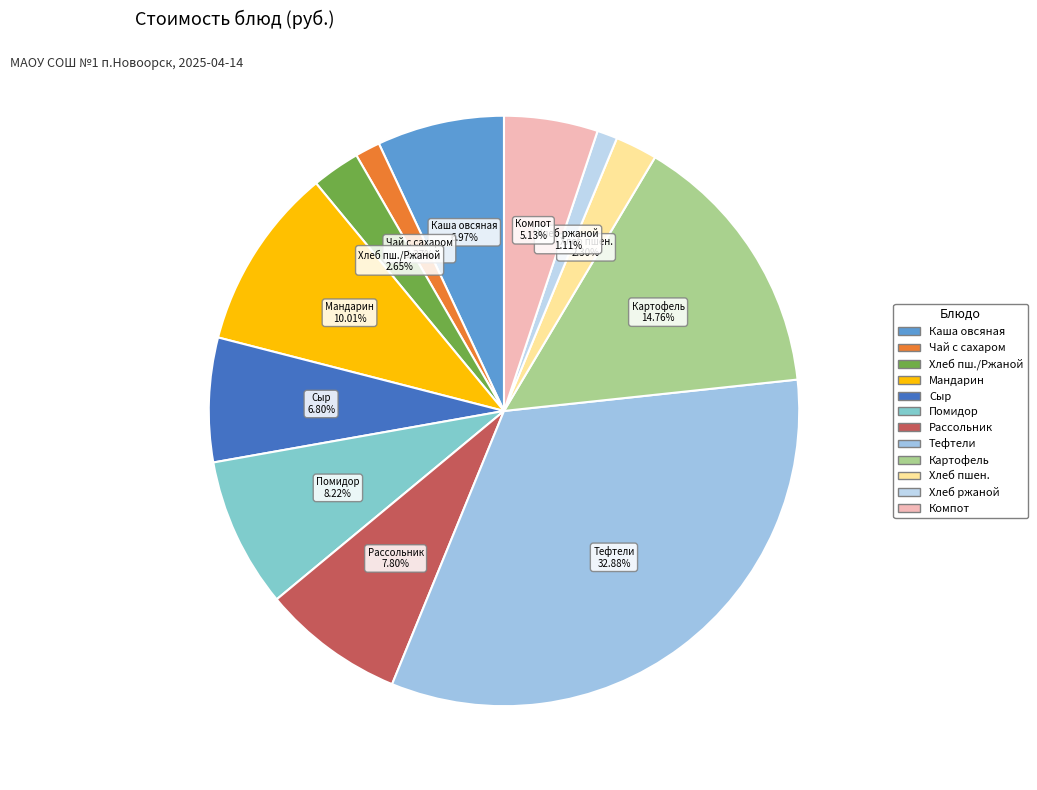

How many slices are in this pie chart?

12